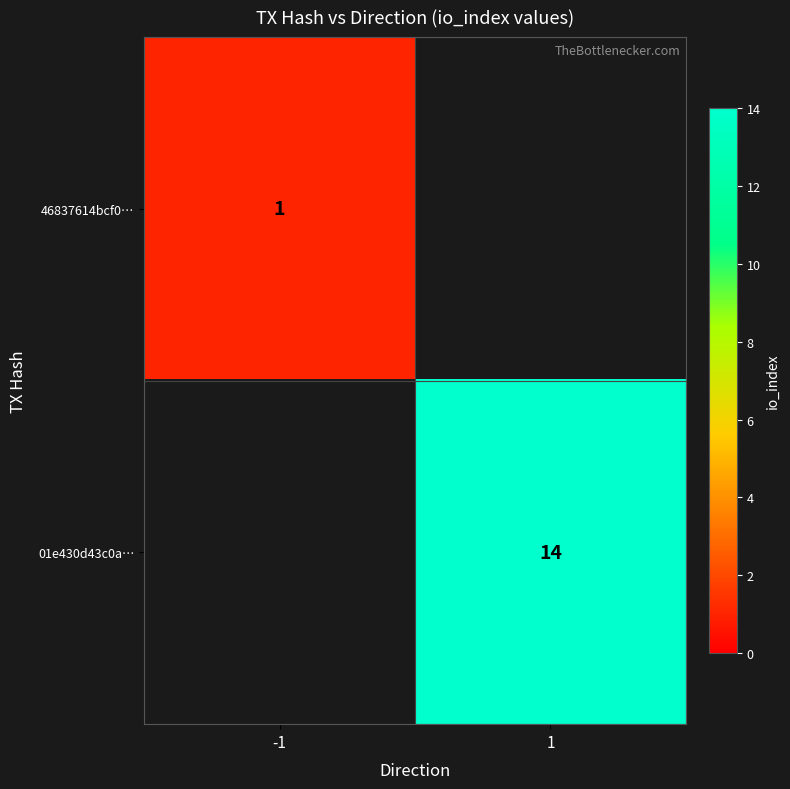

Which category has the highest value across all series?

1